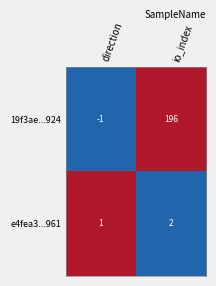

What is the difference between the highest and lowest values at direction?

2